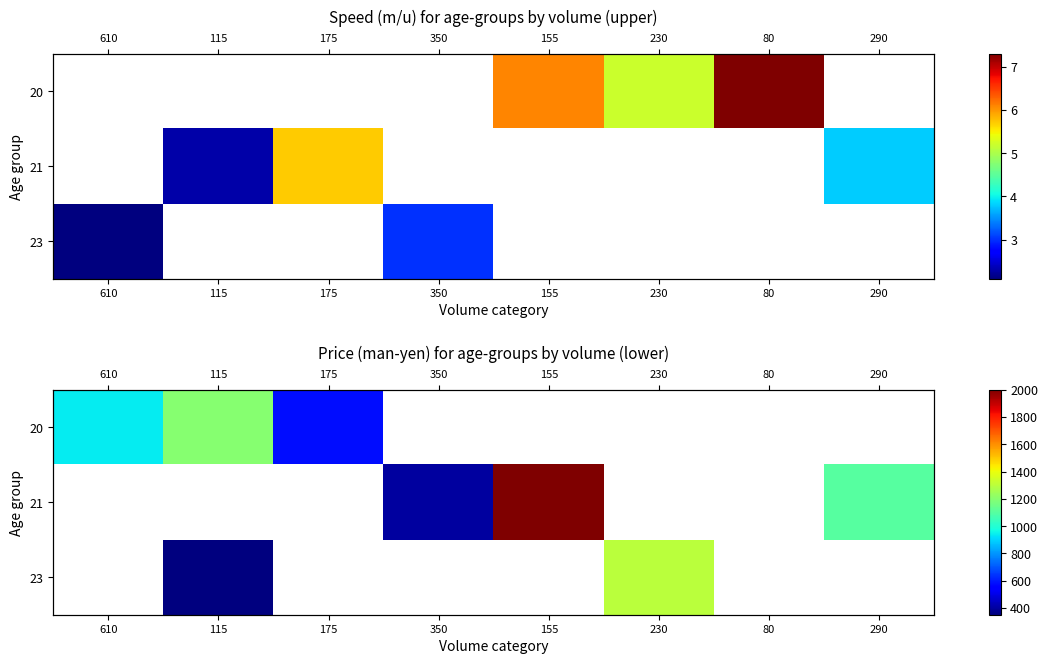

Which label corresponds to the smallest value in the chart?

115